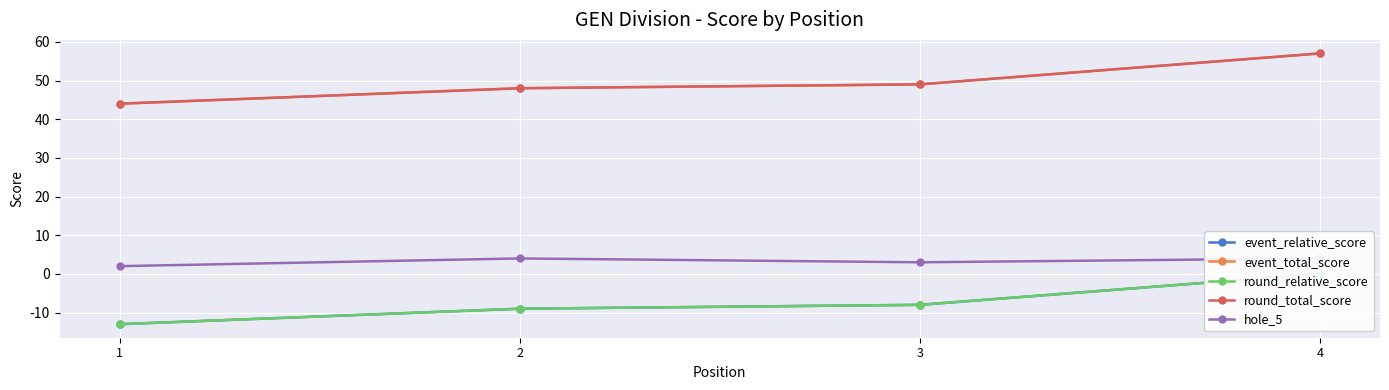

At which label does event_relative_score reach its peak?

4